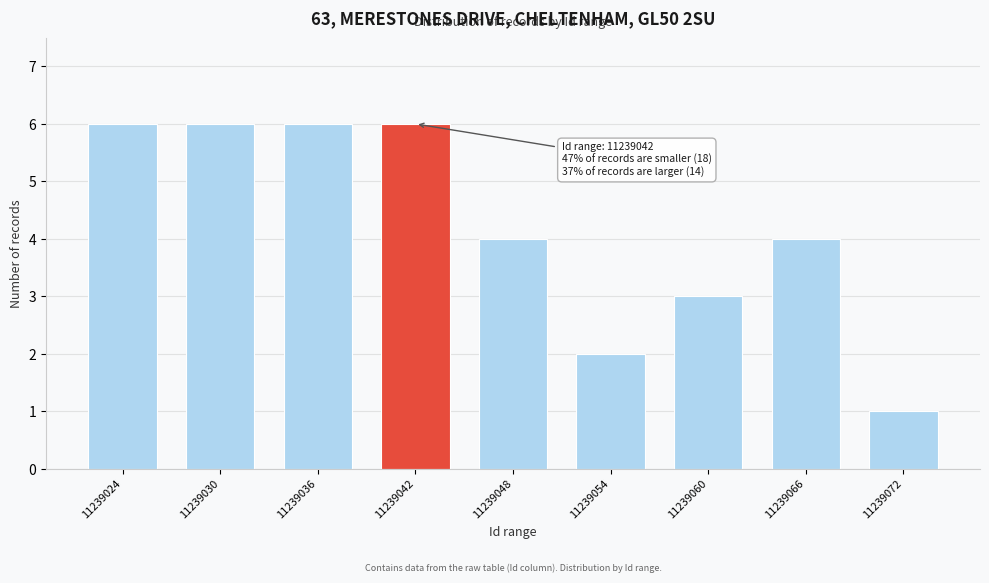

Reading left to right, what are all the values shown in this chart?

6	6	6	6	4	2	3	4	1